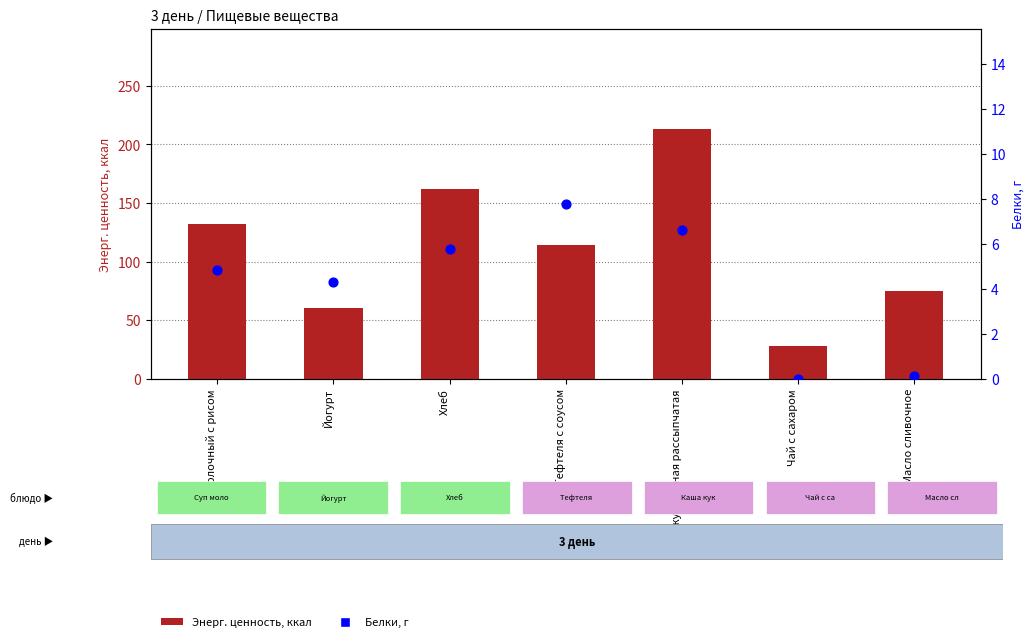

What is the total value across all series at Хлеб?

168.0